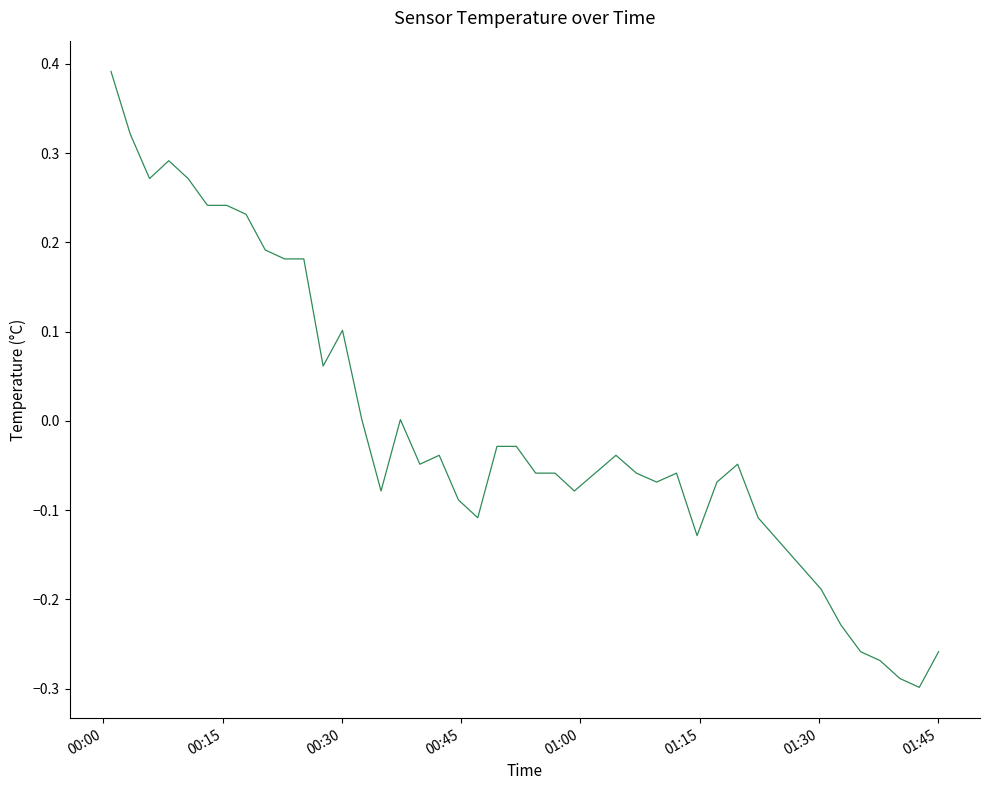

How many distinct data groups are displayed?

1